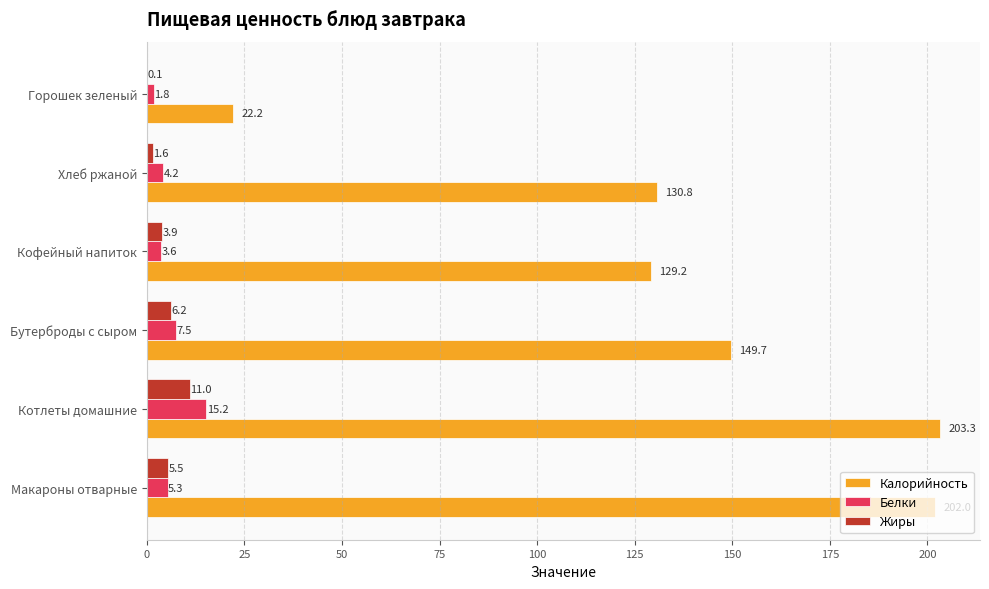

Which series has the largest total across all categories?

Калорийность